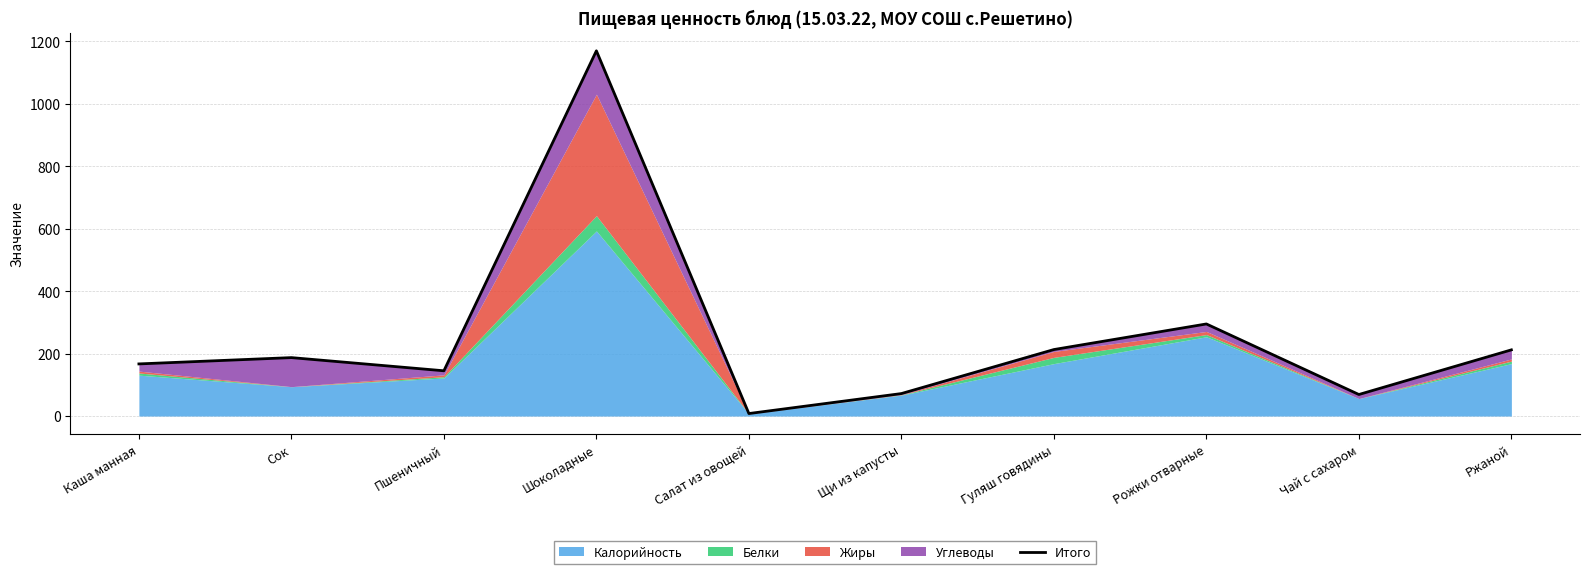

What is the change in value from Каша манная to Шоколадные?

+1003.0